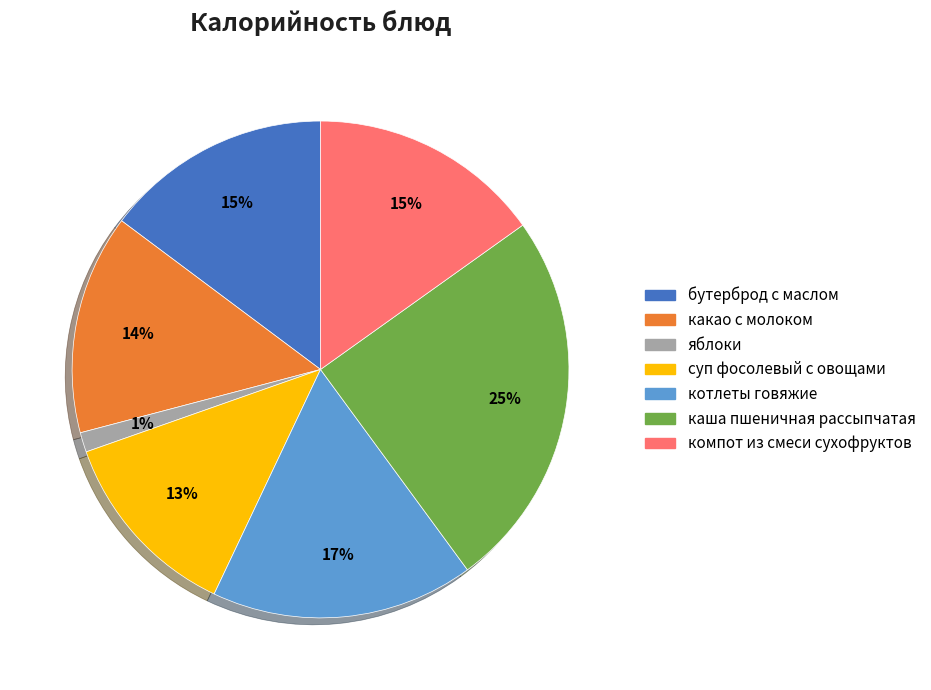

How many segments does this pie chart have?

7